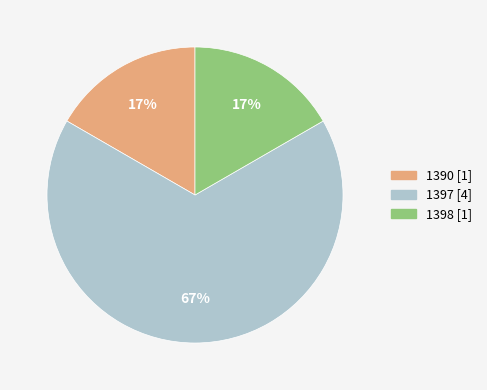

To the nearest percent, what portion does 1398 represent?

17%